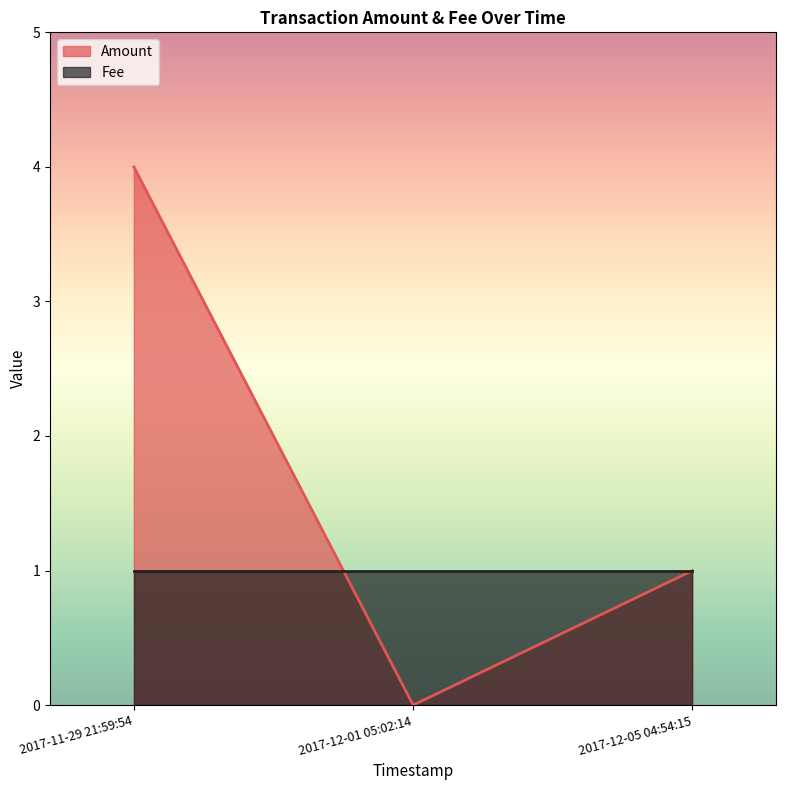

What is the average value?

2